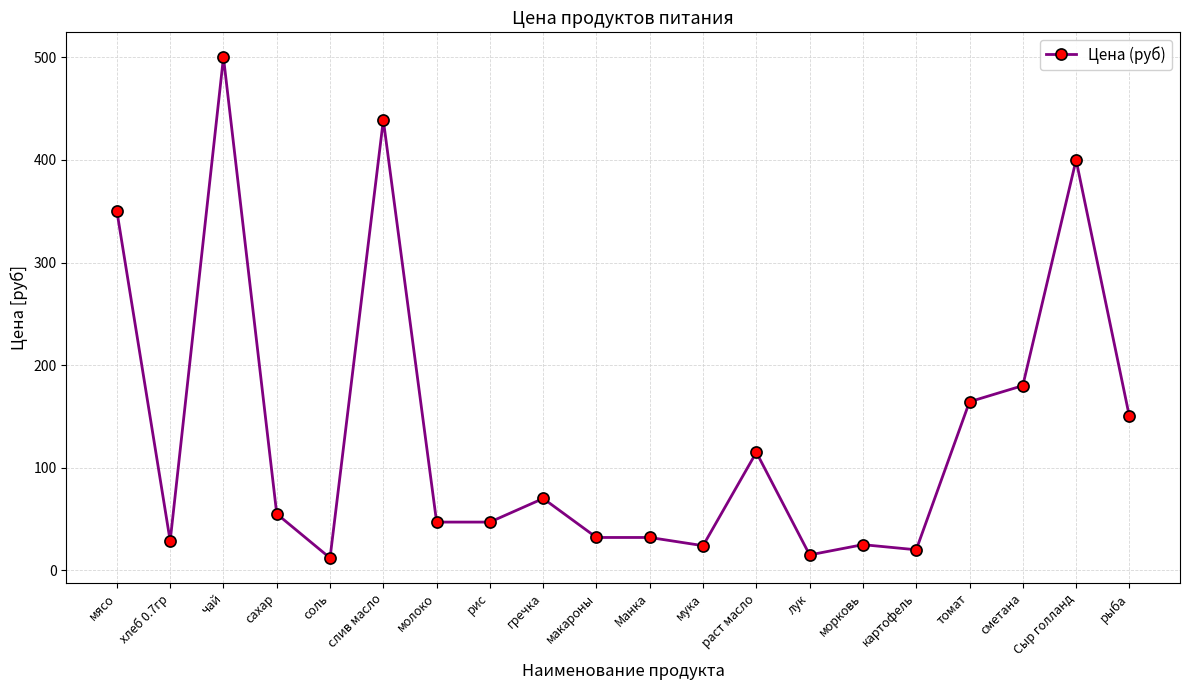

Between гречка and Сыр голланд, which is larger?

Сыр голланд